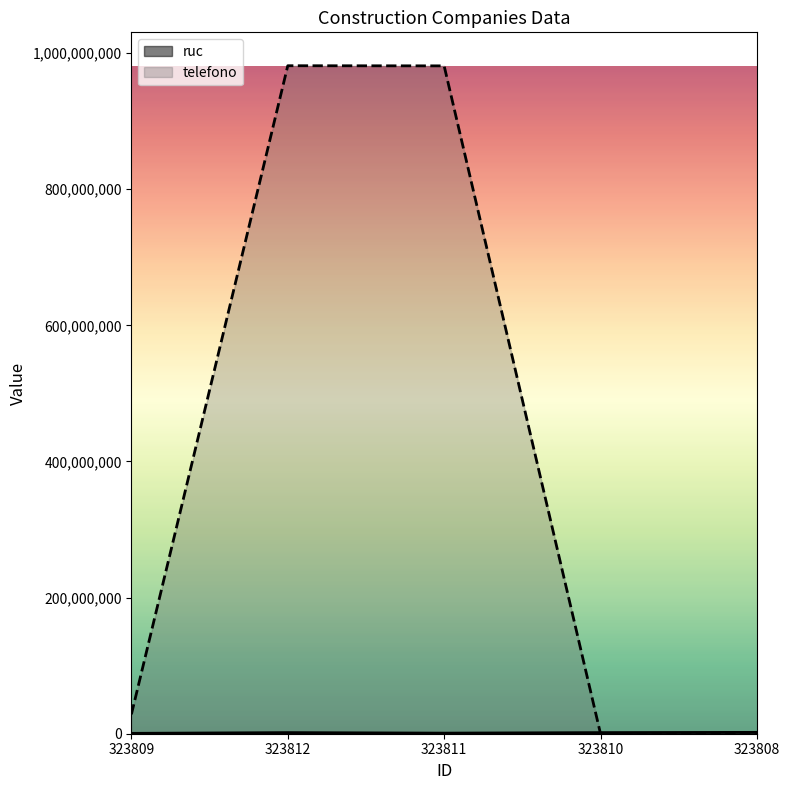

What is the difference between the second highest and second lowest values in the telefono series?

981305594